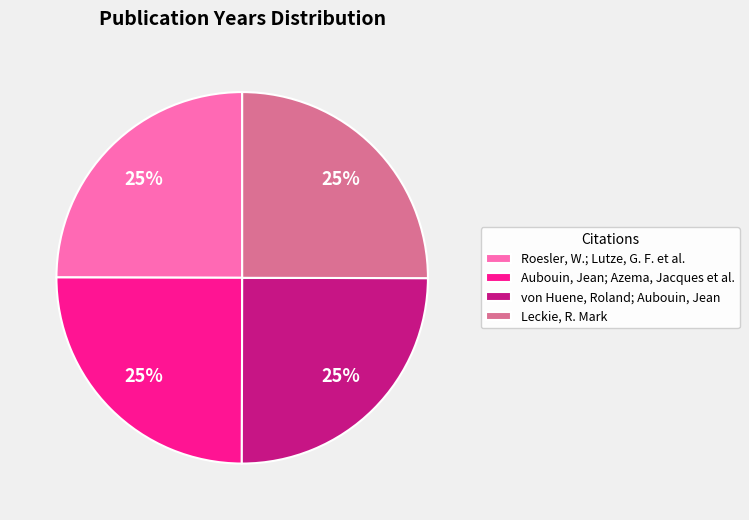

To the nearest percent, what is the average slice percentage?

25%